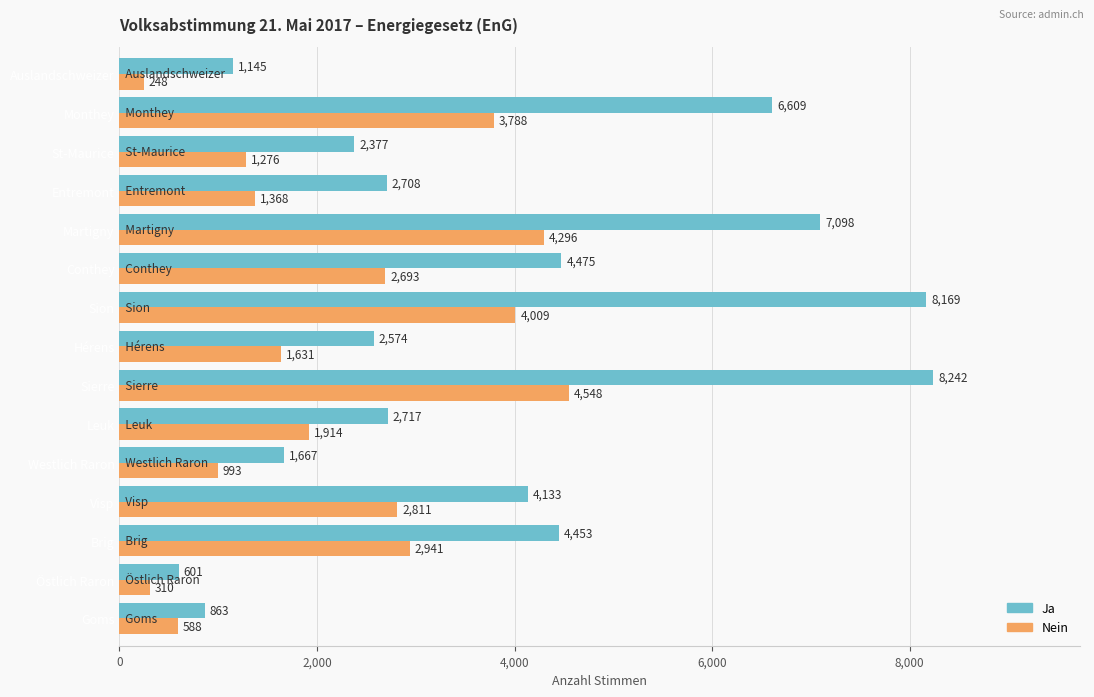

At which label does Ja reach its minimum?

Östlich Raron